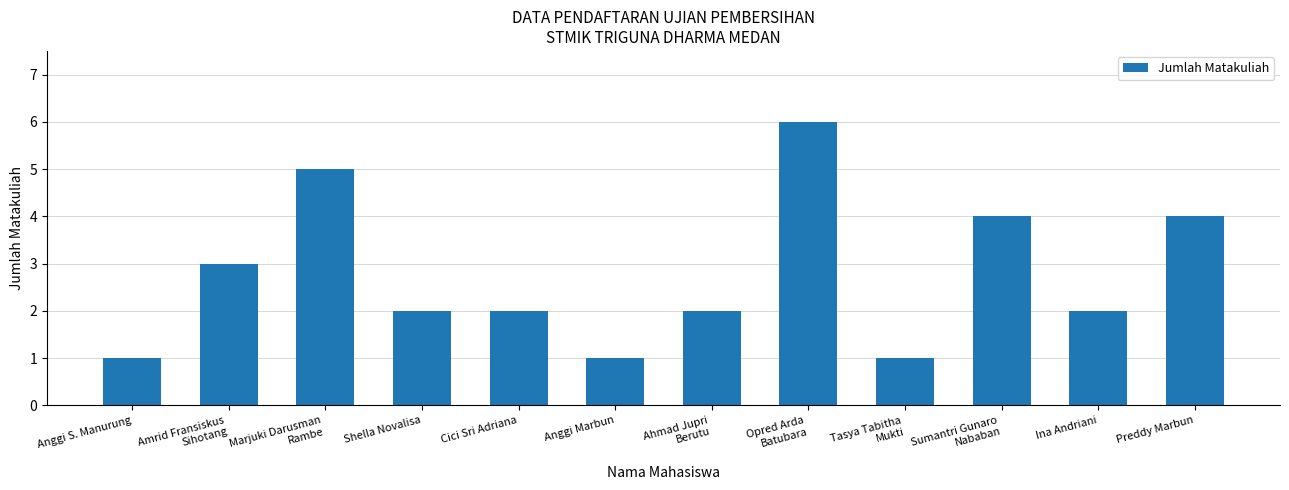

What is the difference between the maximum and minimum values?

5